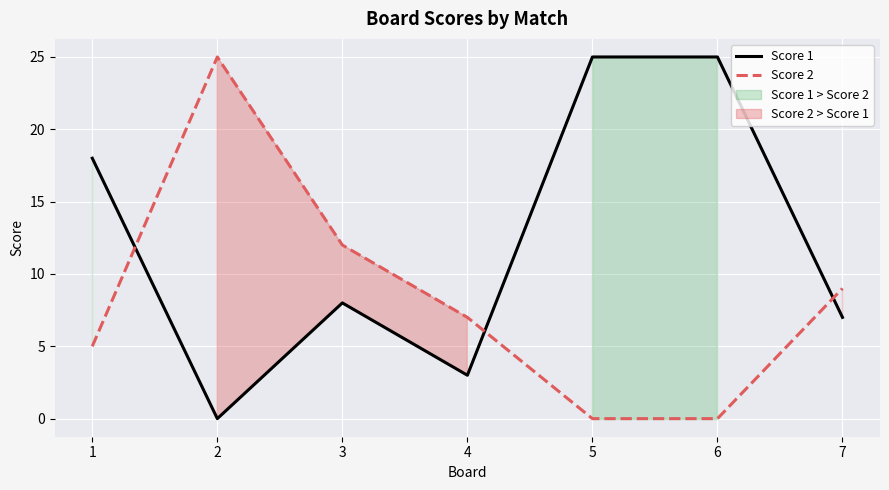

List the labels in order of Score 1 value, largest first.

5, 6, 1, 3, 7, 4, 2